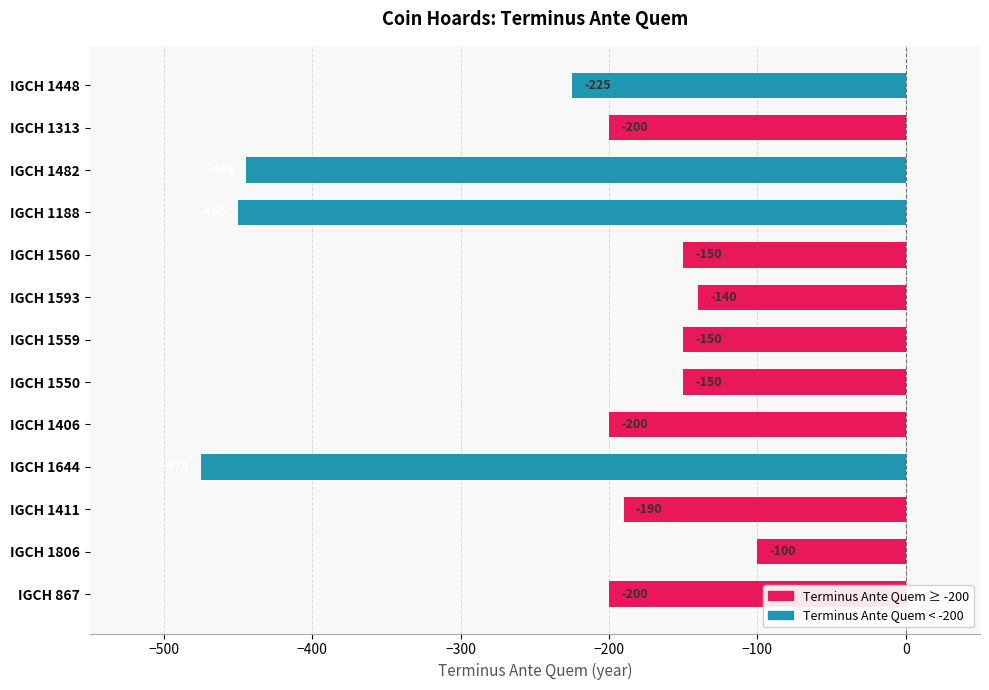

How many bars are there in total?

13